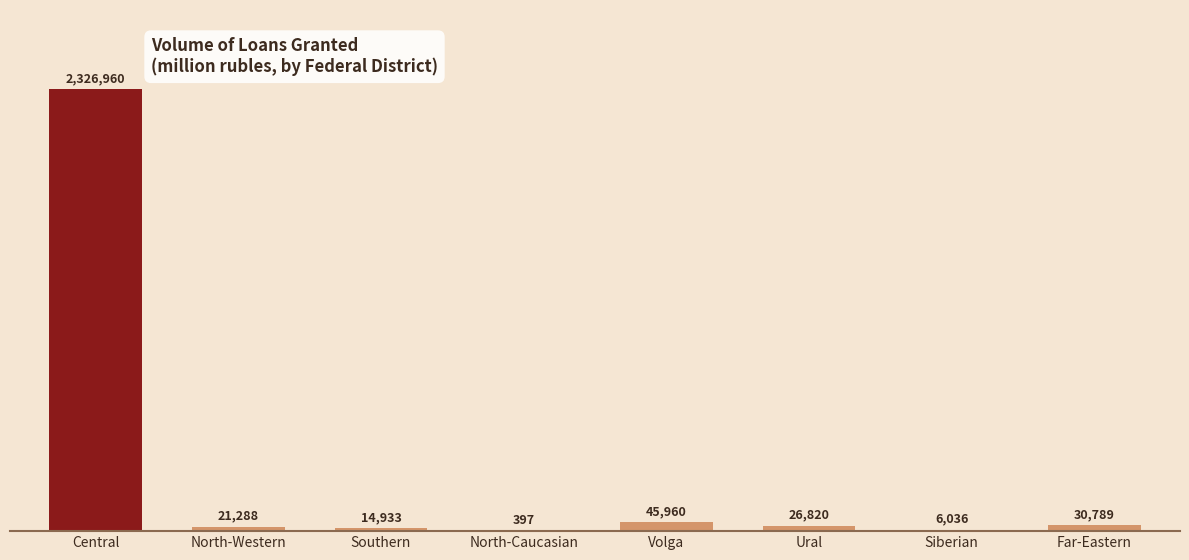

How many data points does each series have?

8